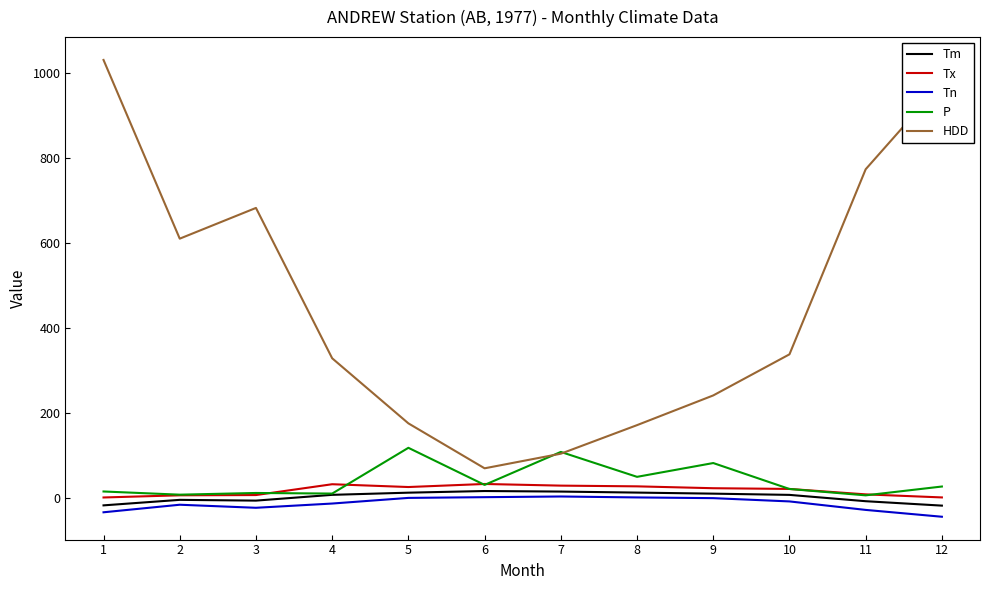

Where is the first local maximum for HDD?

3